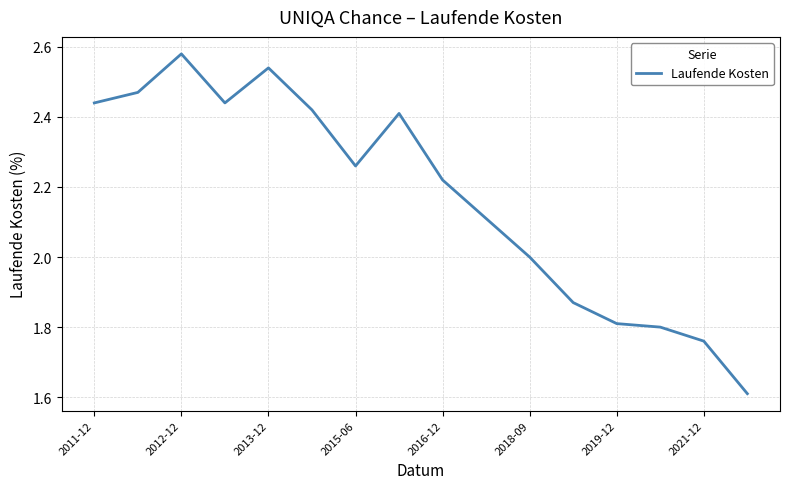

What is the smallest value displayed?

1.6